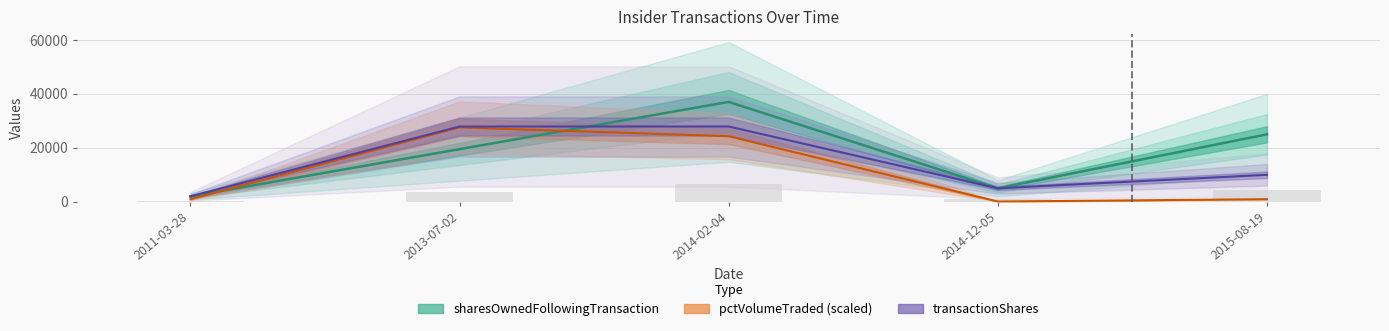

What are all the series names shown in the legend?

transactionShares, sharesOwnedFollowingTransaction, pctVolumeTraded